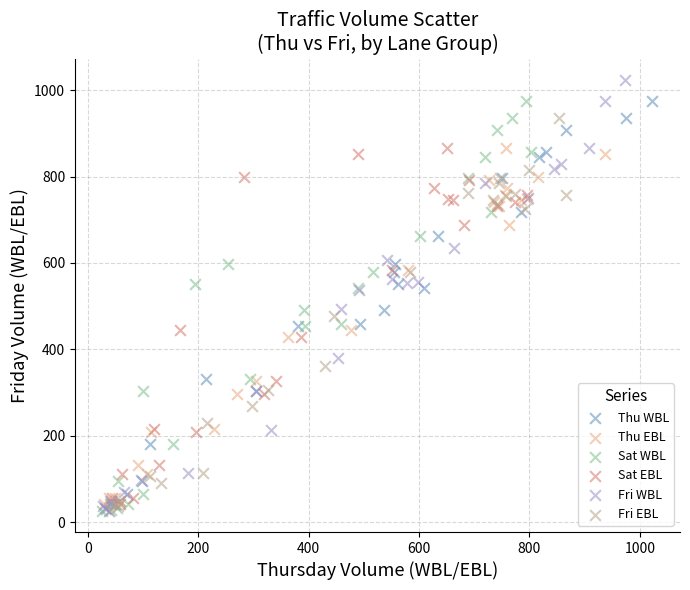

Which series contains the highest Y value?

Fri WBL